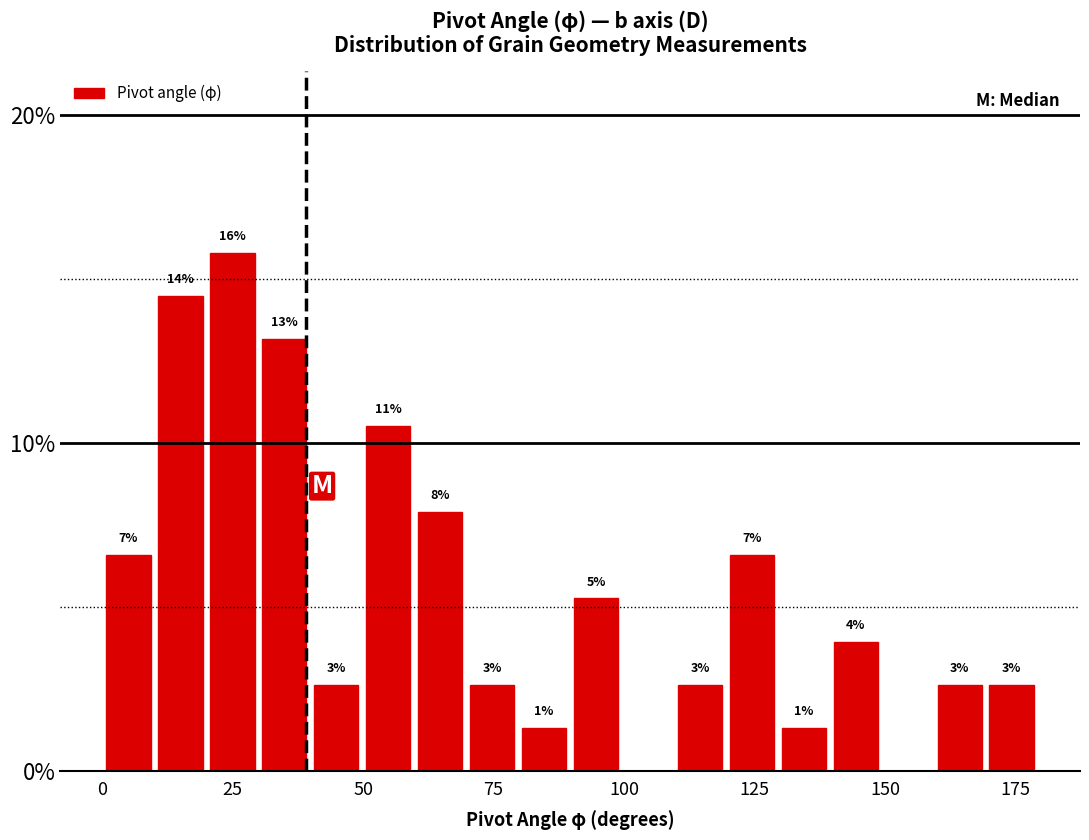

Read against the x-axis, roughly where is the centre of the tallest bar?

25